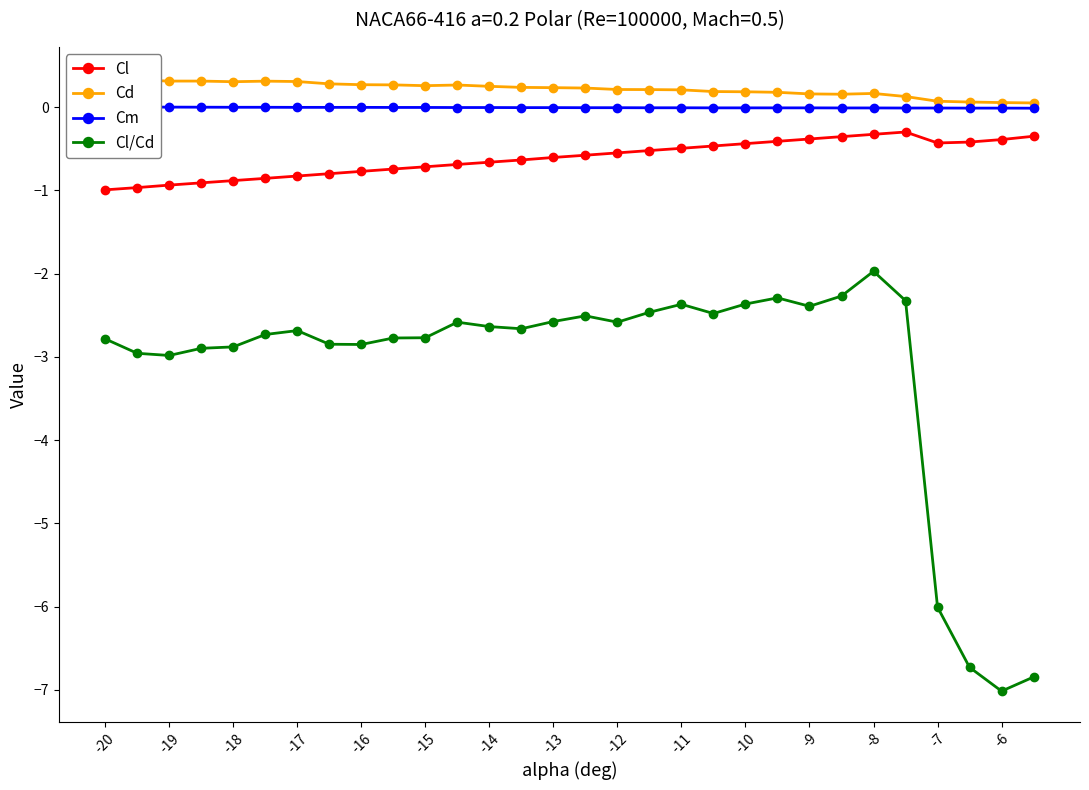

At which label does Cl/Cd reach its peak?

-8